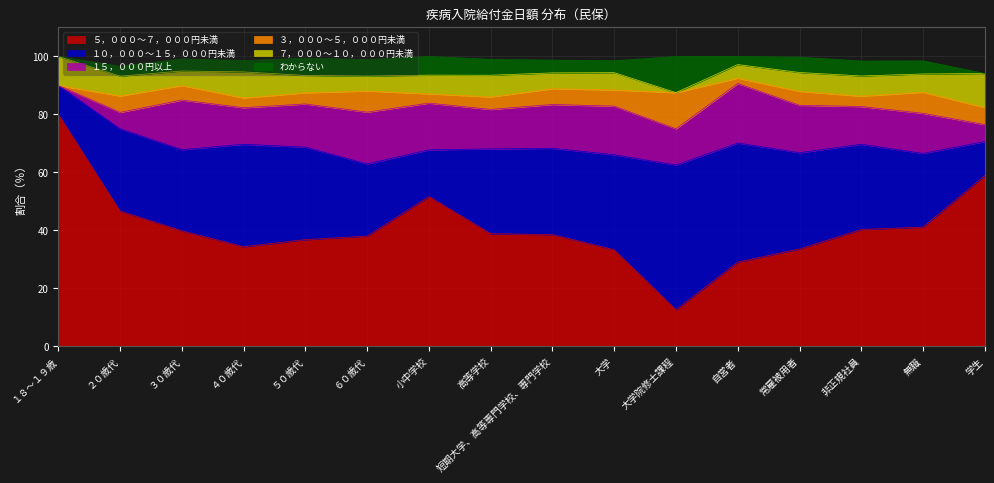

At which label does ７，０００～１０，０００円未満 reach its minimum?

大学院修士課程